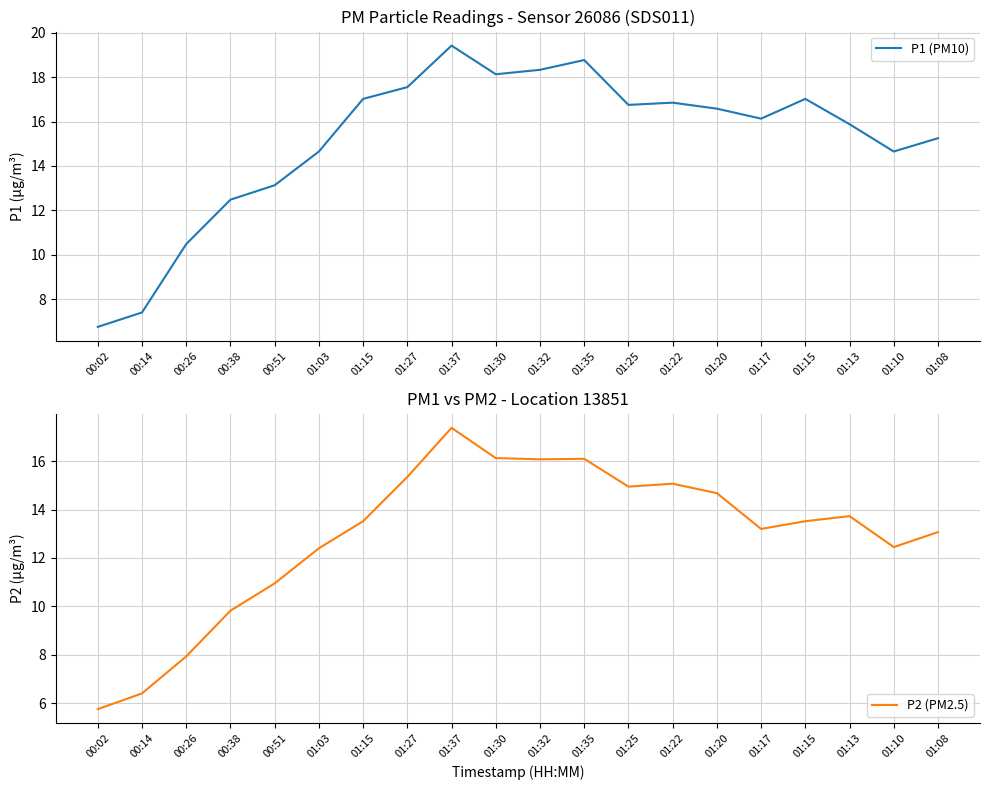

At which category does P1 (PM10) reach its first local valley?

01:30